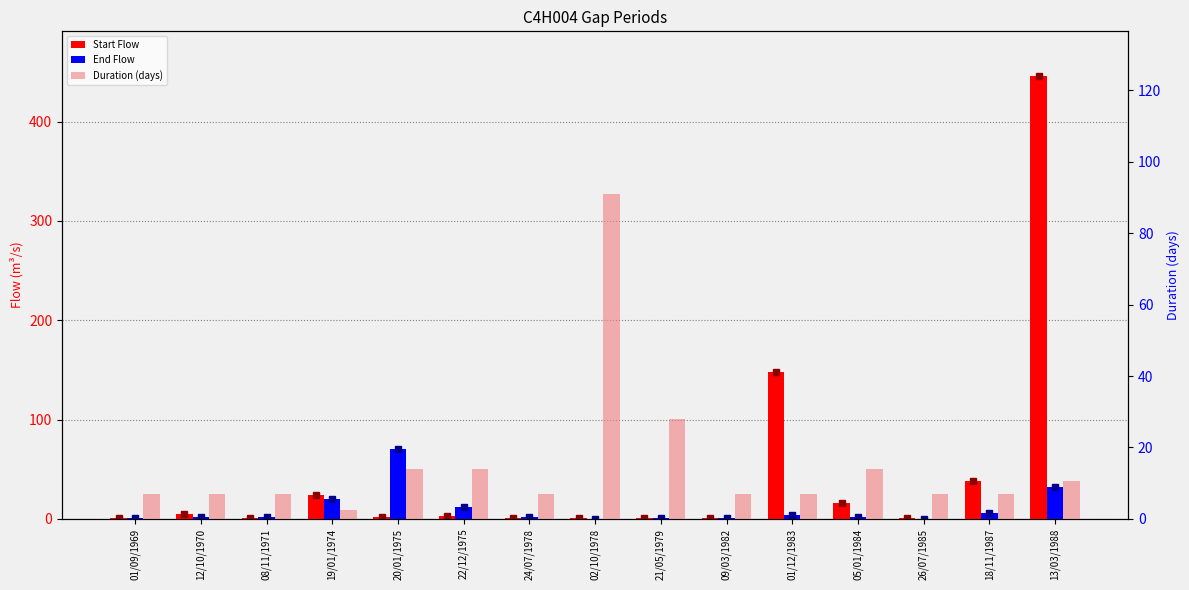

List the labels in order of End Flow value, smallest first.

26/07/1985, 02/10/1978, 01/09/1969, 21/05/1979, 09/03/1982, 08/11/1971, 24/07/1978, 05/01/1984, 12/10/1970, 01/12/1983, 18/11/1987, 22/12/1975, 19/01/1974, 13/03/1988, 20/01/1975